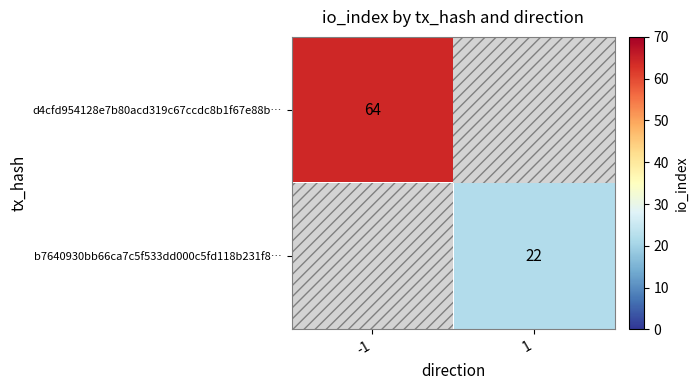

Is it true that d4cfd954128e7b80acd319c67ccdc8b1f67e88b… equals 64 at -1?

True